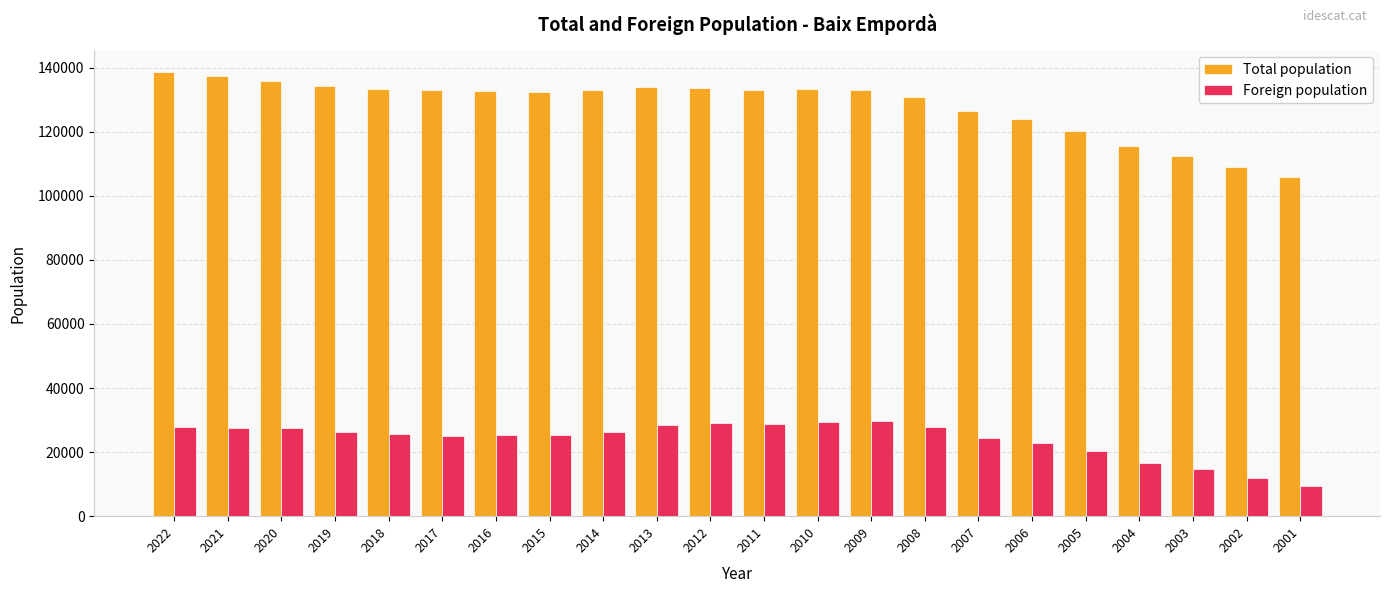

Which series has the largest total across all categories?

Total population